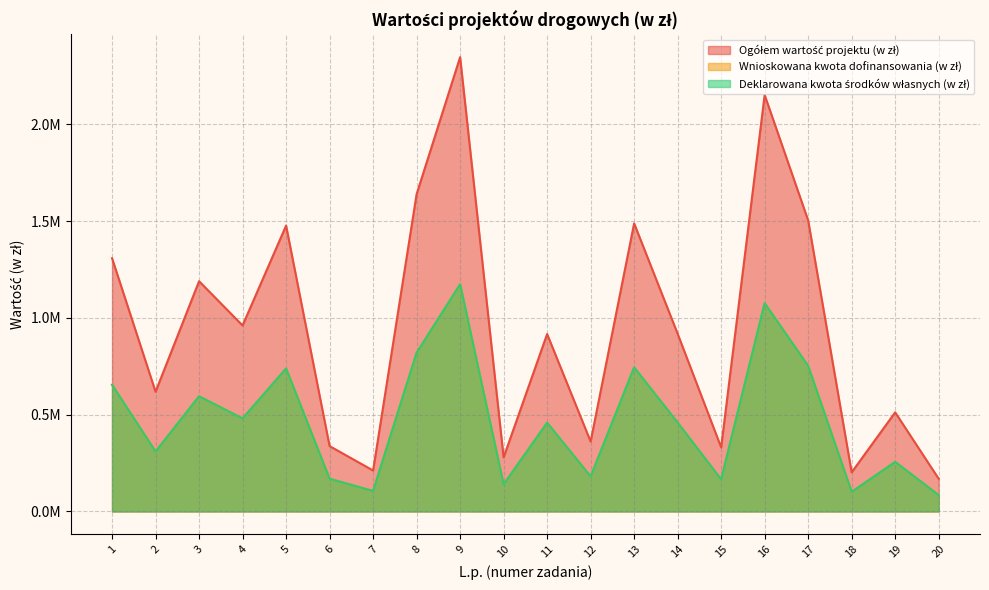

What is the spread (max minus min) of values at 7?

105759.0